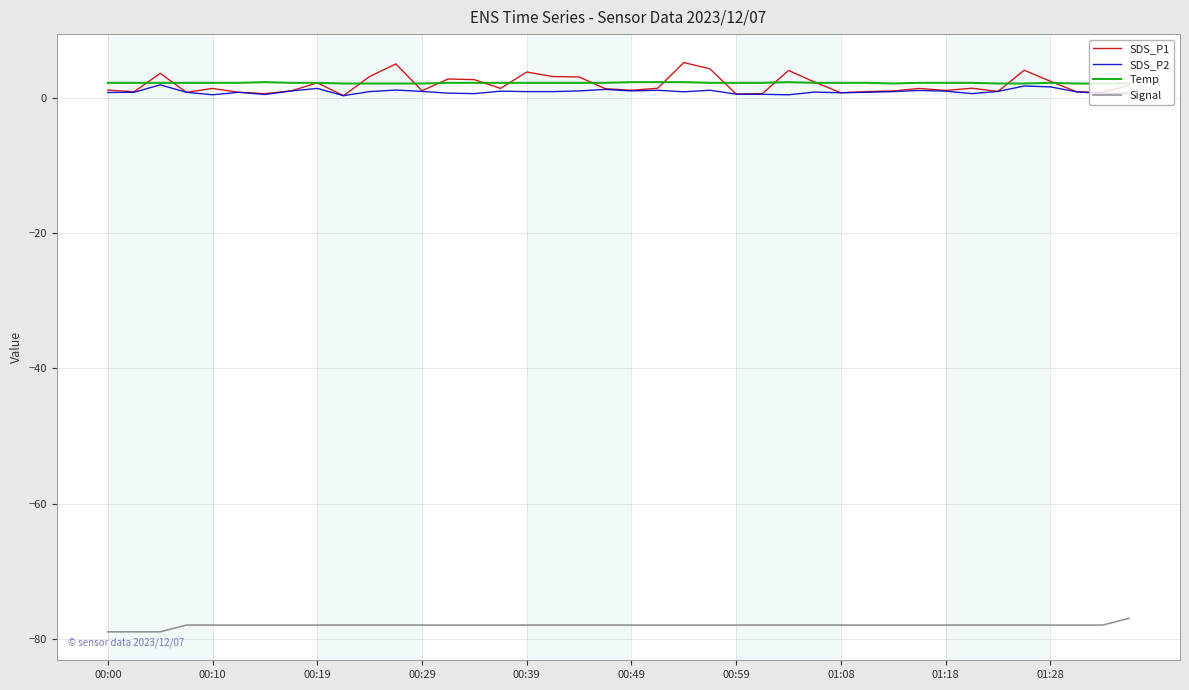

Count the number of categories in the chart.

40